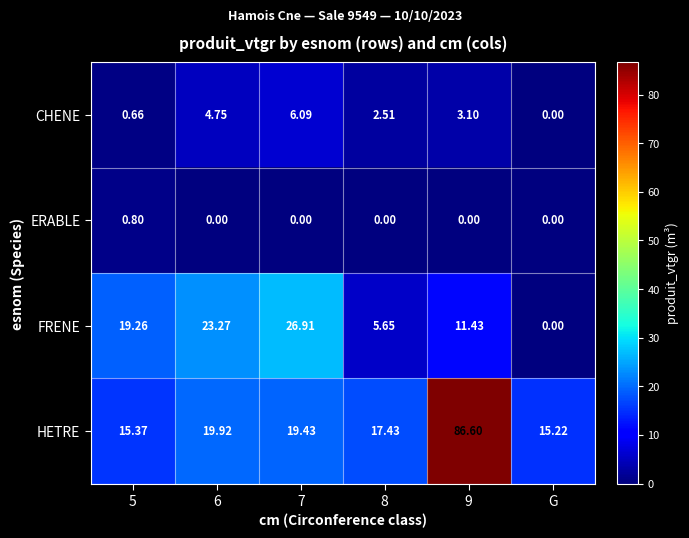

Which series has the largest total across all categories?

HETRE